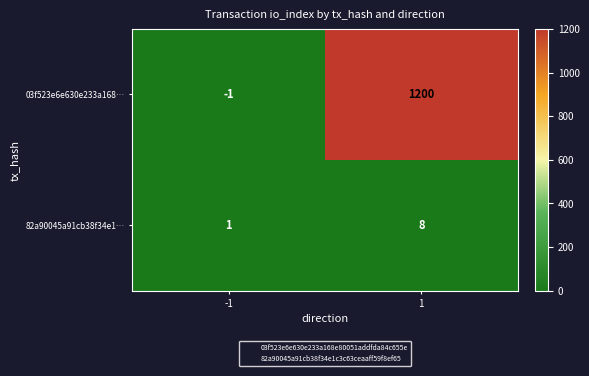

What is the spread (max minus min) of values at -1?

2